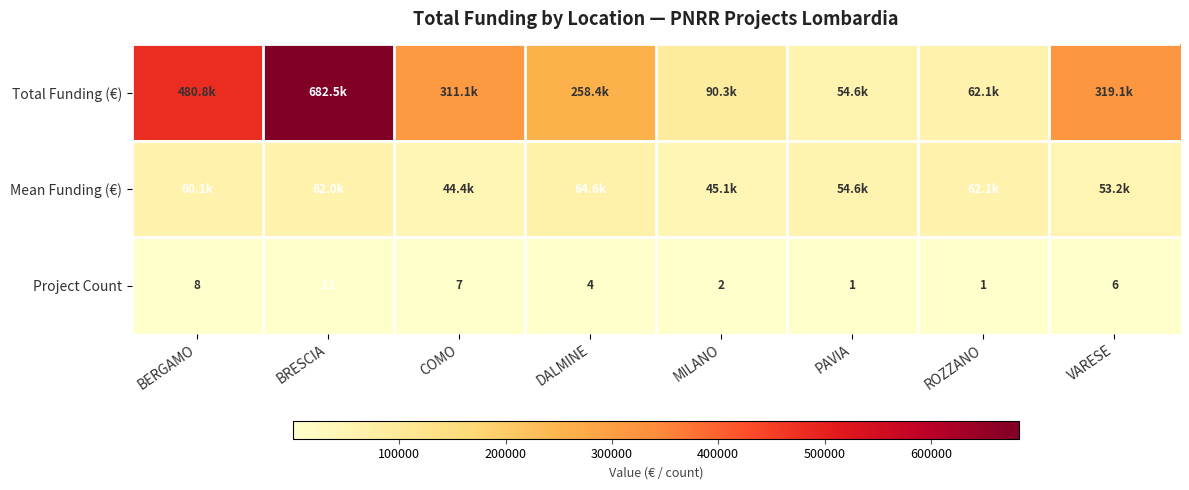

What is the total value across all series at BERGAMO?

540895.6